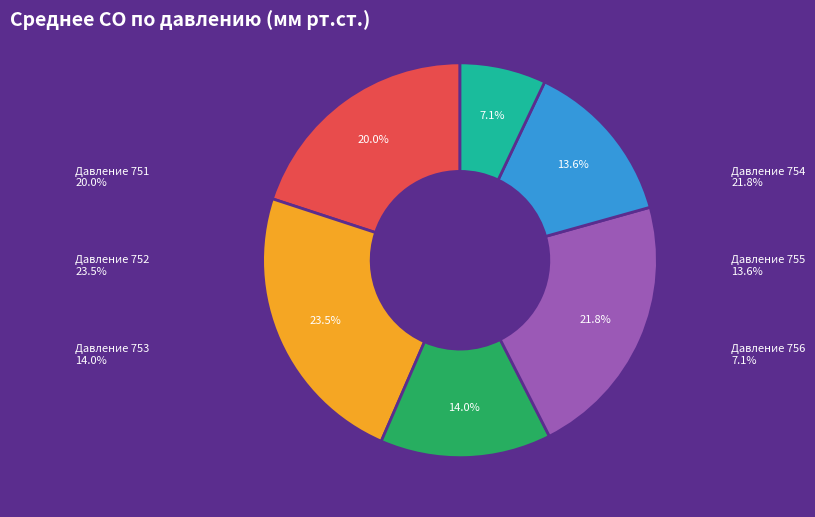

Is there any slice that represents more than half of the pie?

No